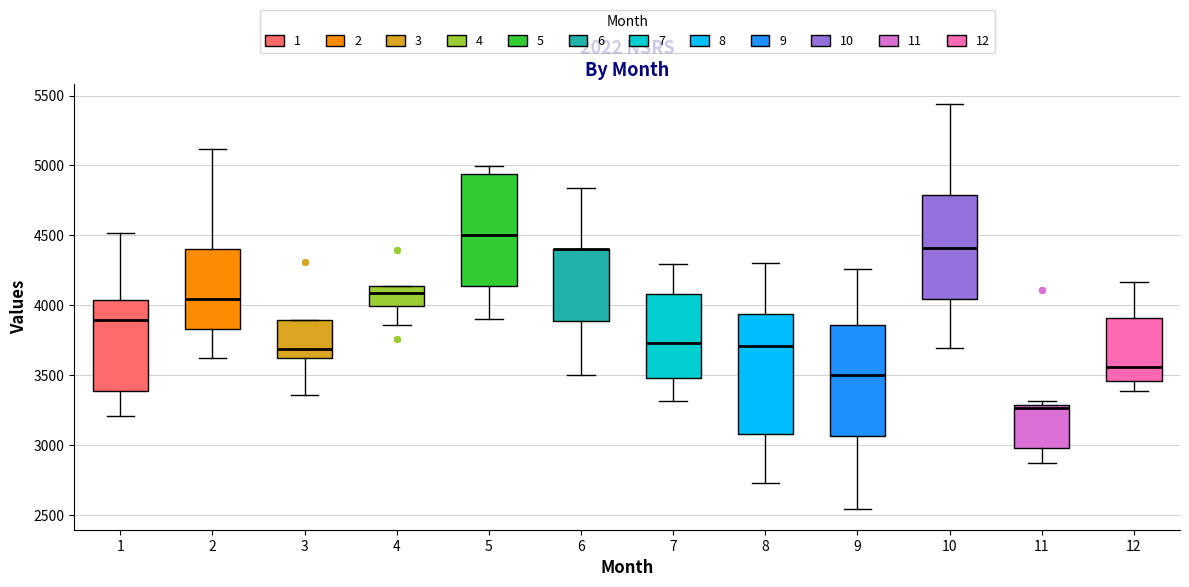

Where is the upper edge of the box at x = 8 on the y-axis? The values are not printed on the chart, so give them approximately, as read against the axis.

3950